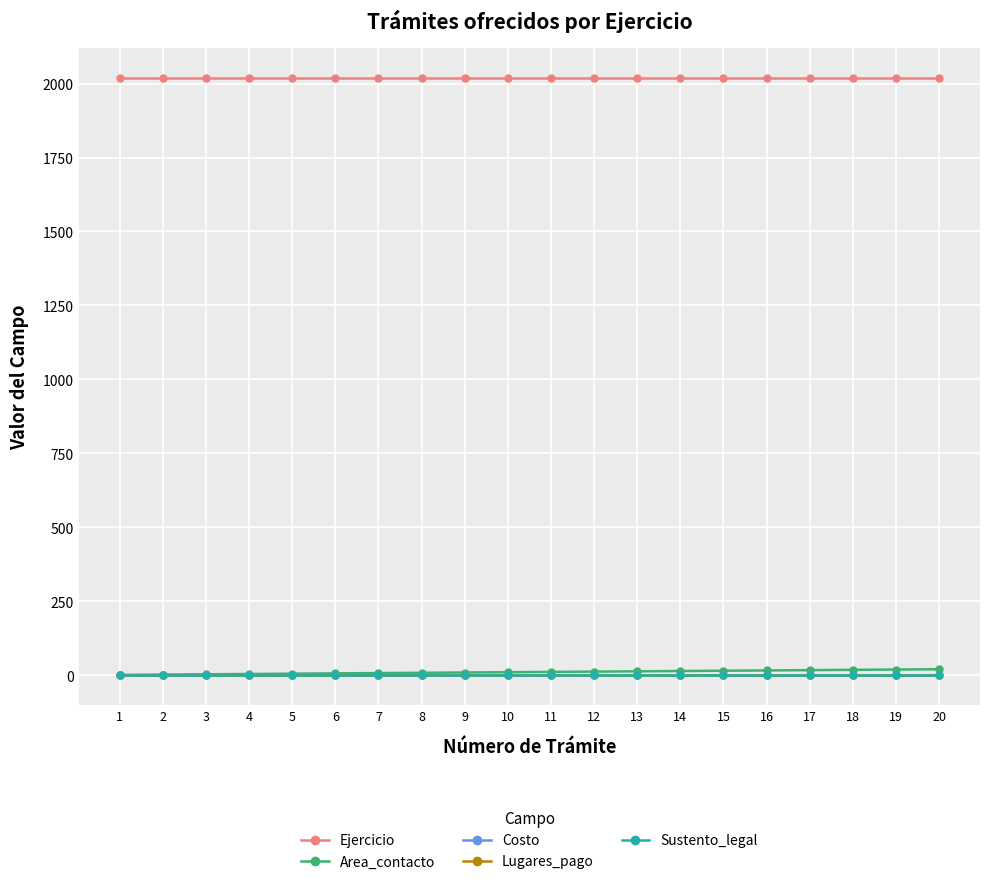

True or false: Area_contacto and Ejercicio cross at least once.

False